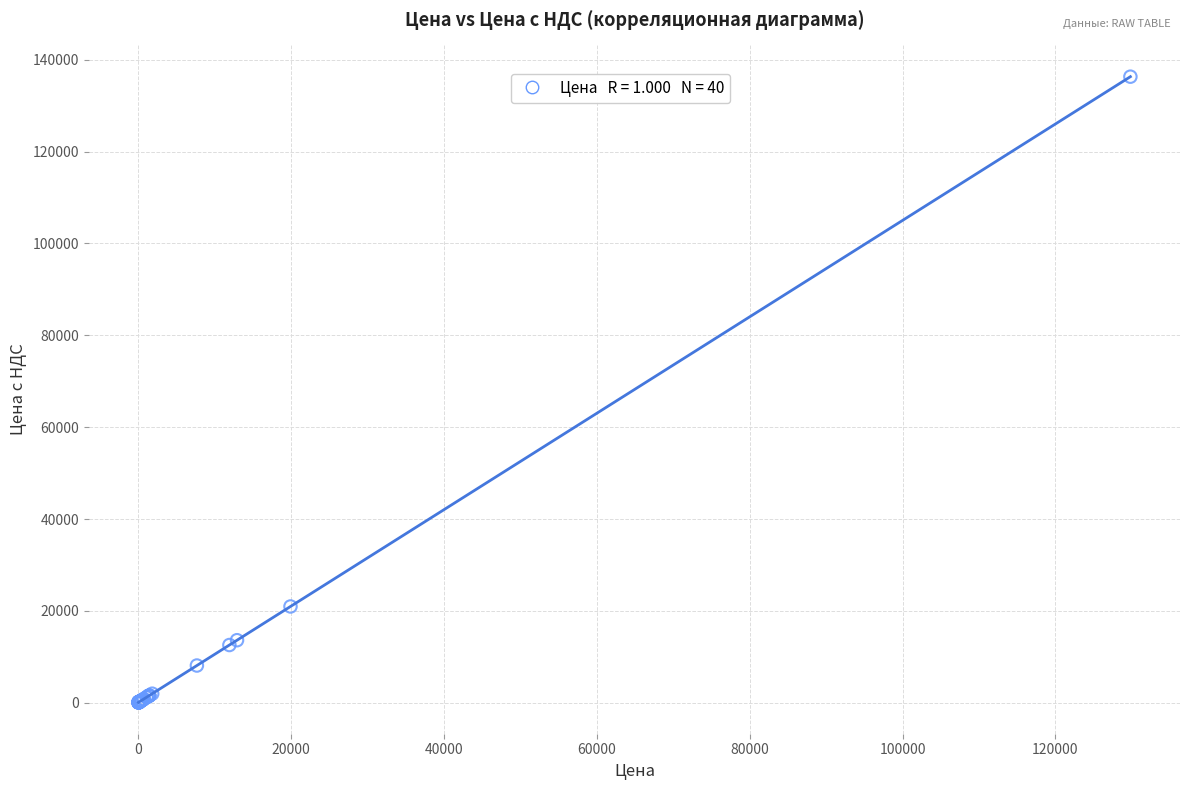

What Y value in the scatter plot is closest to 68186?

20974